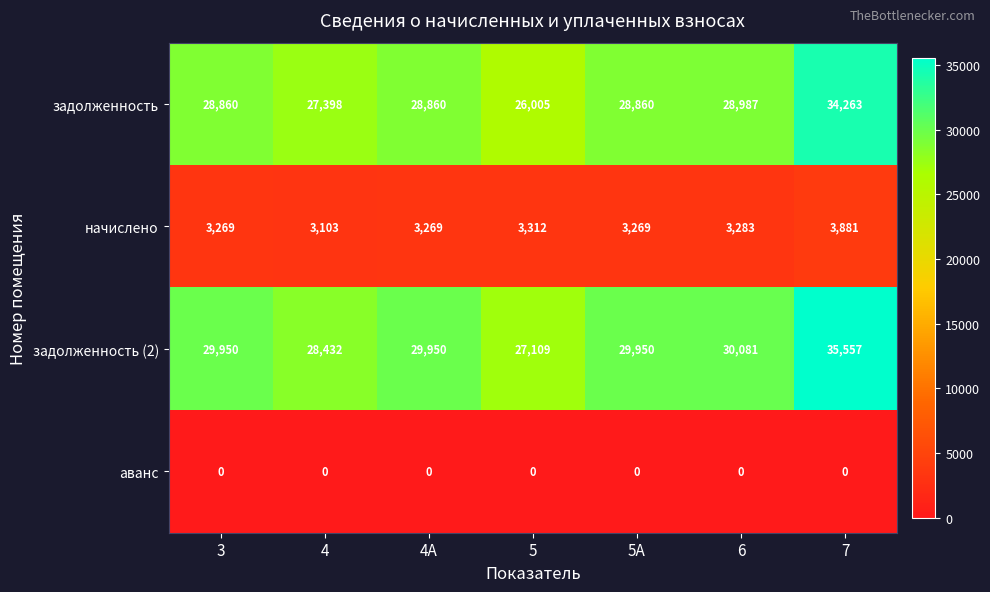

At 6, list the series in order from smallest to largest.

аванс, начислено, задолженность, задолженность (2)